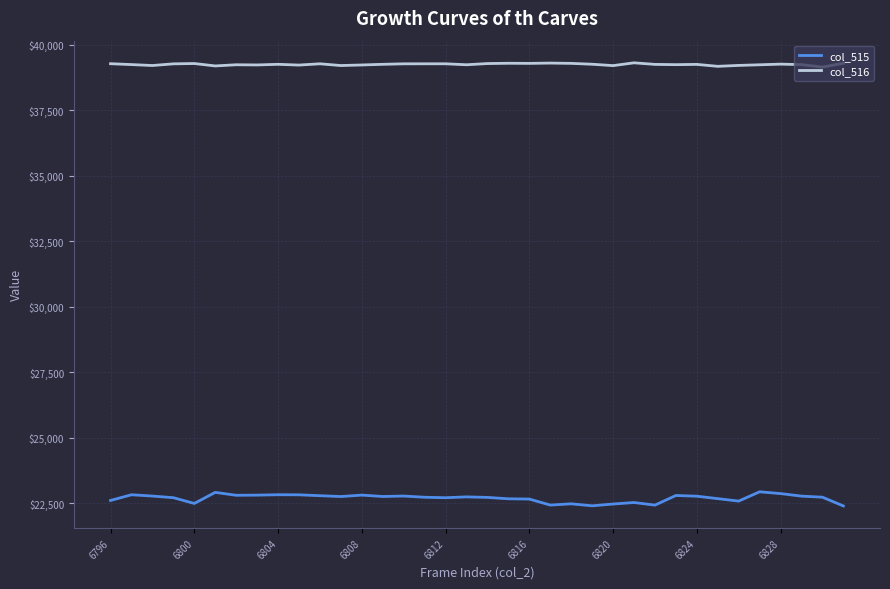

Which series has the widest spread of values?

col_515